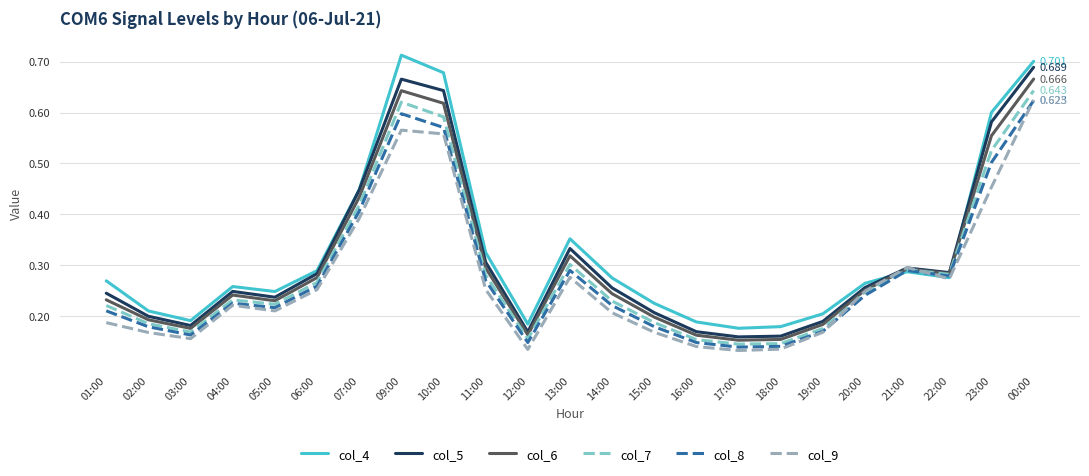

Is the value of col_9 at 05:00 greater than the value of col_7 at 02:00?

Yes